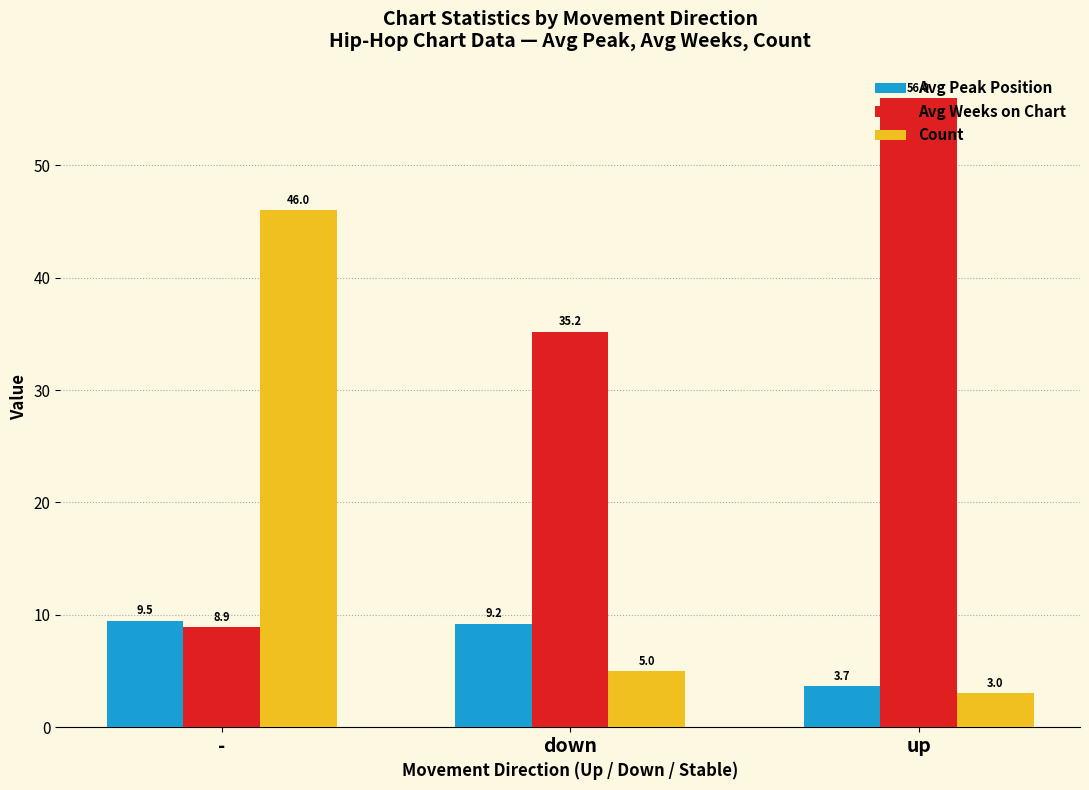

The value of Count at - is 81.9. True or false?

False